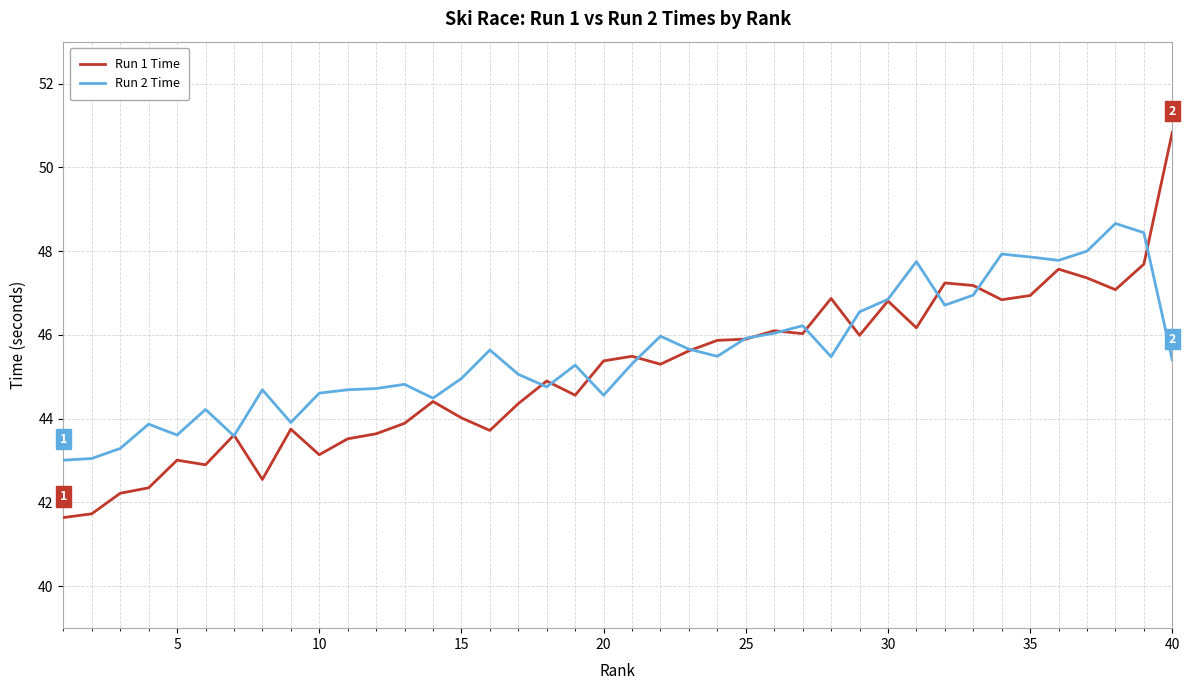

What is the highest value of the Run 1 Time series?

50.8